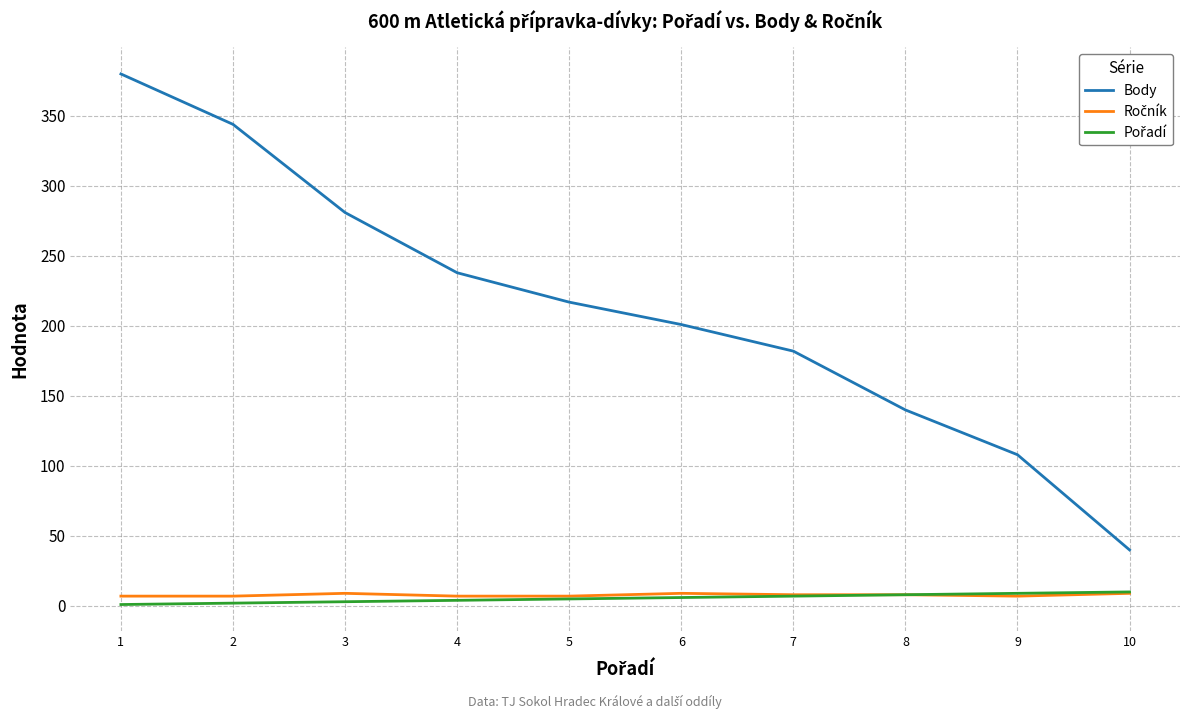

What is the total value across all series at 1?

388